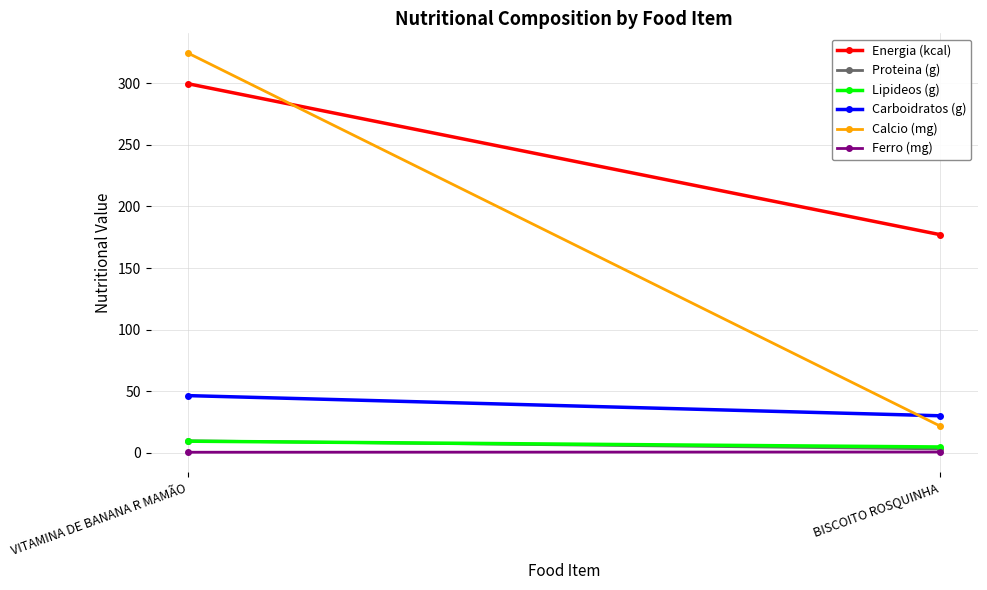

At how many categories does at least one series exceed 252?

1